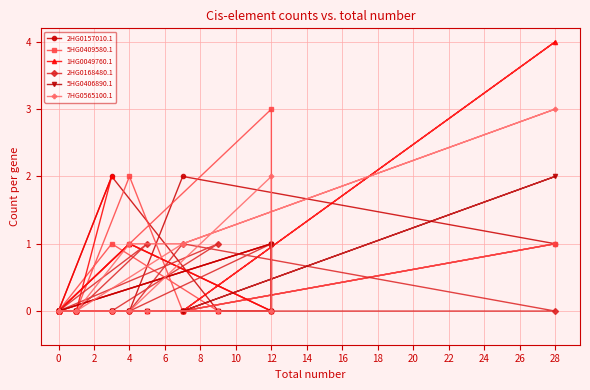

Reading right to left, transcribe all the data shown in this chart.

2HG0157010.1: 0	0	0	0	0	0	2	0	0	0	0	2	1	0	0	0	1	0	1	0
5HG0409580.1: 0	0	0	0	0	0	1	0	0	0	2	0	1	0	0	0	3	0	1	0
1HG0049760.1: 0	2	0	0	0	0	0	0	0	0	0	0	4	0	0	0	1	0	1	0
2HG0168480.1: 0	0	0	1	0	0	0	1	0	0	0	1	0	0	0	0	0	1	0	0
5HG0406890.1: 0	0	0	0	0	0	0	0	0	0	0	0	2	0	0	0	1	0	0	0
7HG0565100.1: 0	0	0	0	0	0	0	0	0	0	1	1	3	1	0	0	0	2	0	0